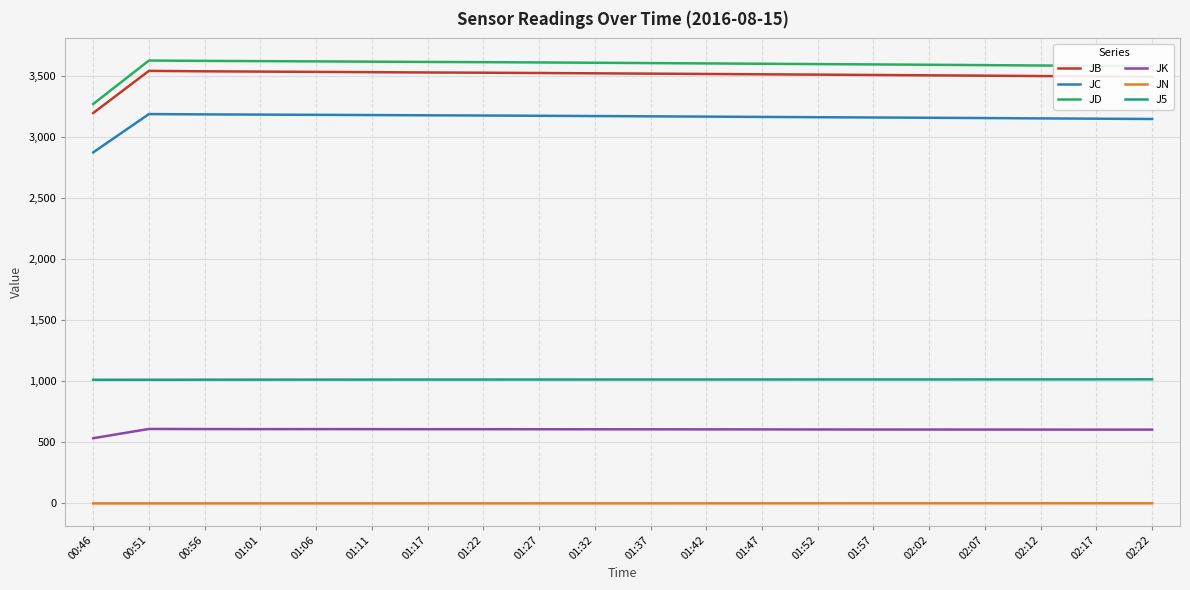

What are all the series names shown in the legend?

JB, JC, JD, JK, JN, J5